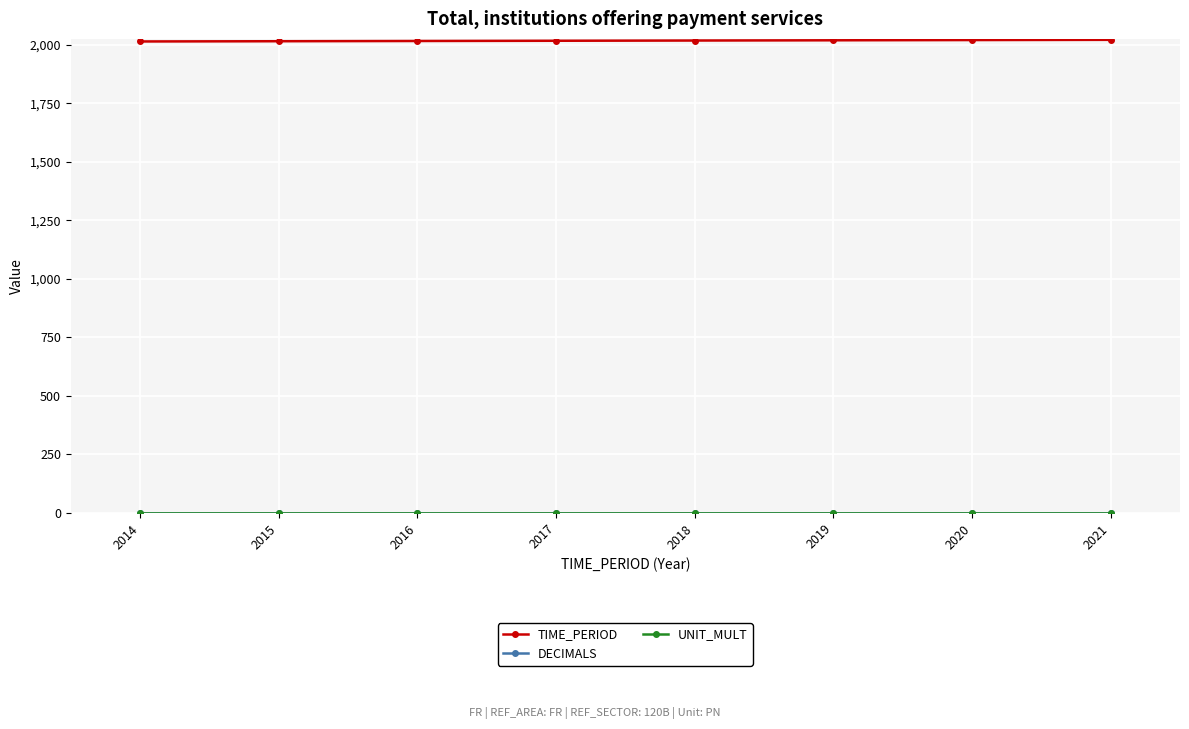

Which has a higher value, 2017 or 2014?

2017